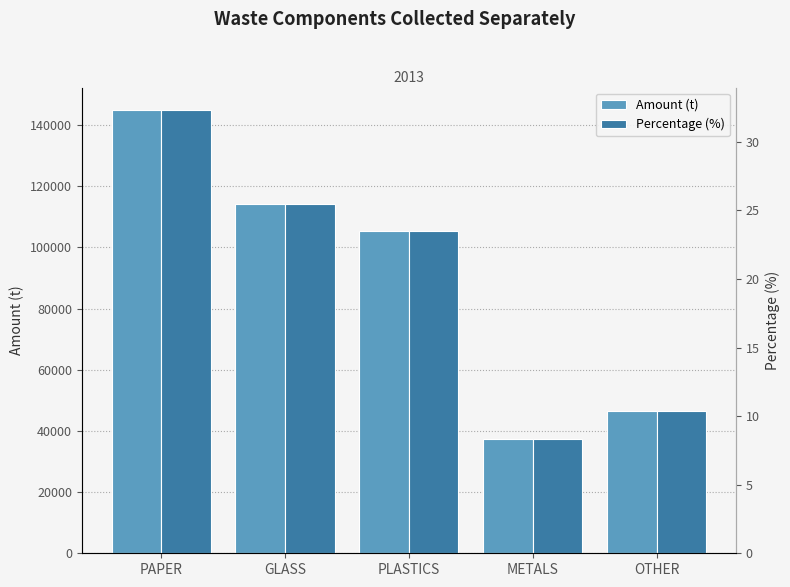

At which label is Amount (t) closest to 91236?

PLASTICS